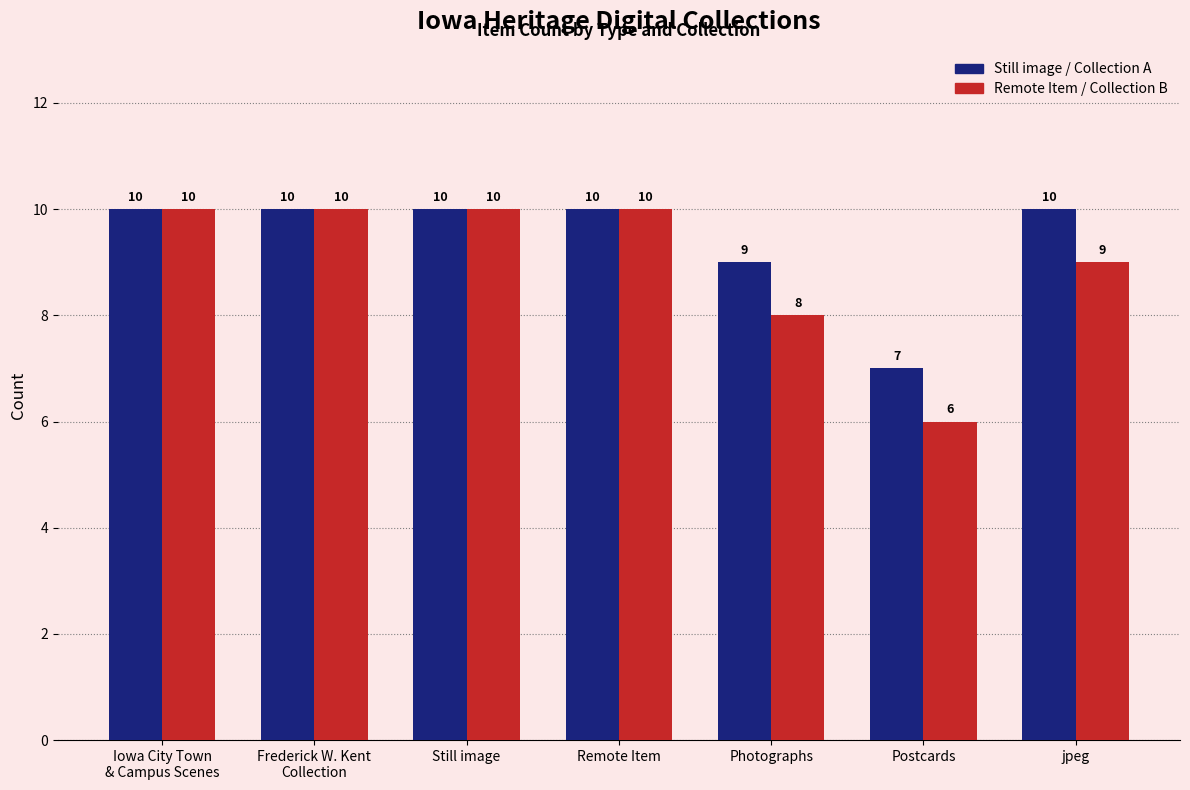

Which series has the largest total across all categories?

Still image / Collection A